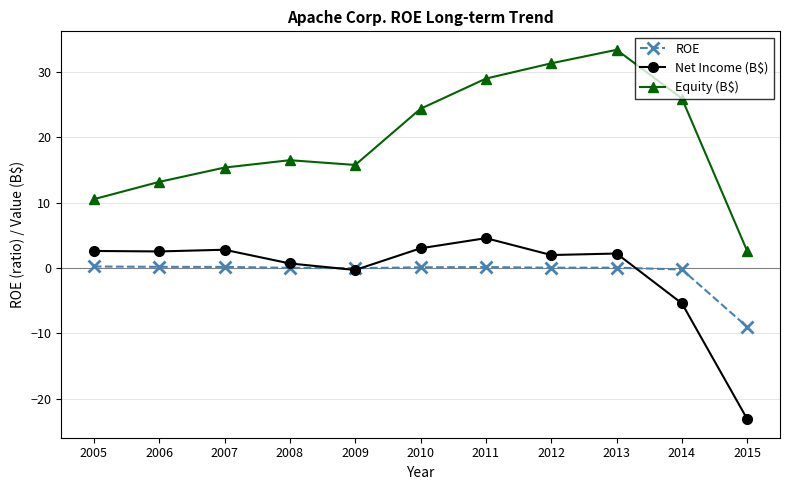

True or false: Equity (B$) has more than 2 points higher than both neighbors.

False